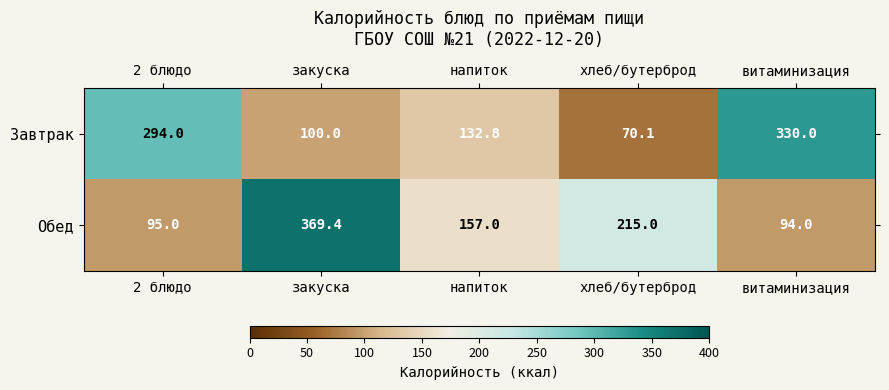

The value of Завтрак at 2 блюдо is 294.0. True or false?

True